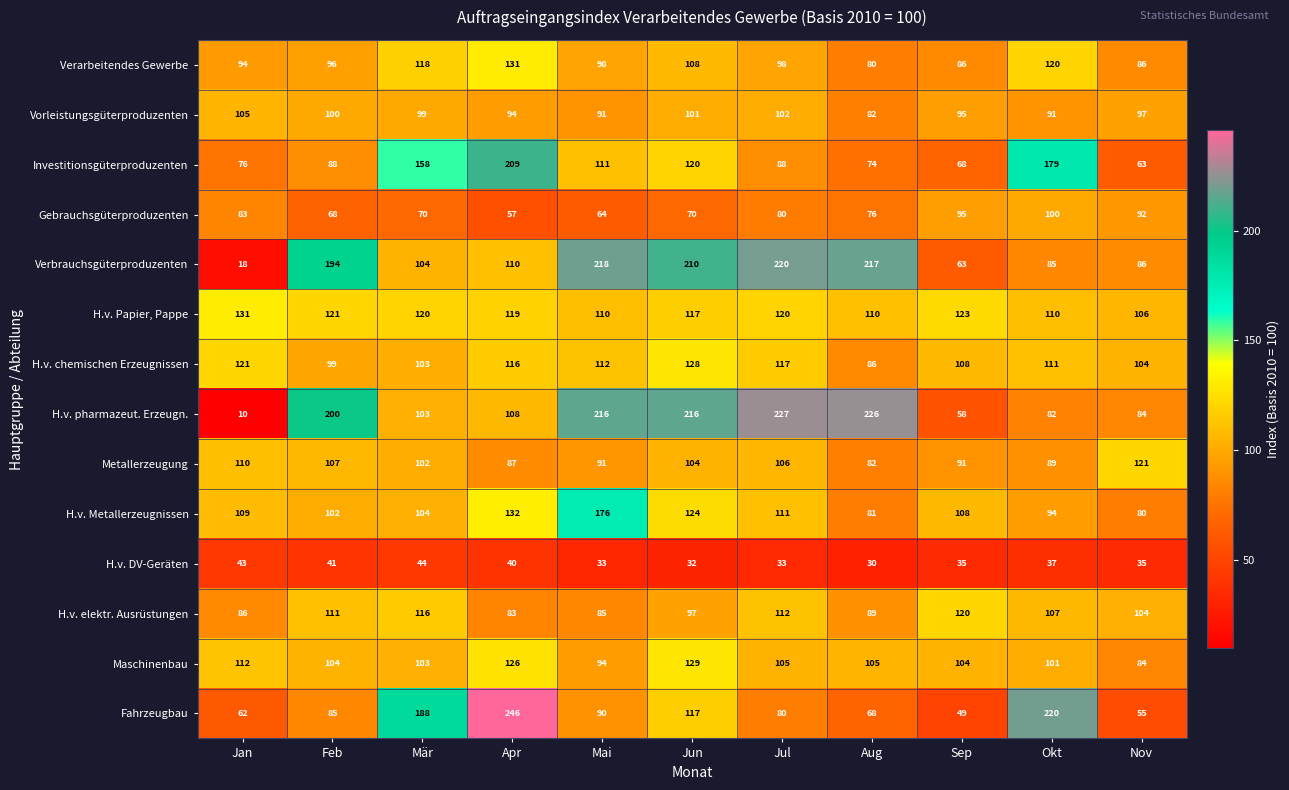

What is the difference between the second highest and minimum values in the H.v. chemischen Erzeugnissen series?

35